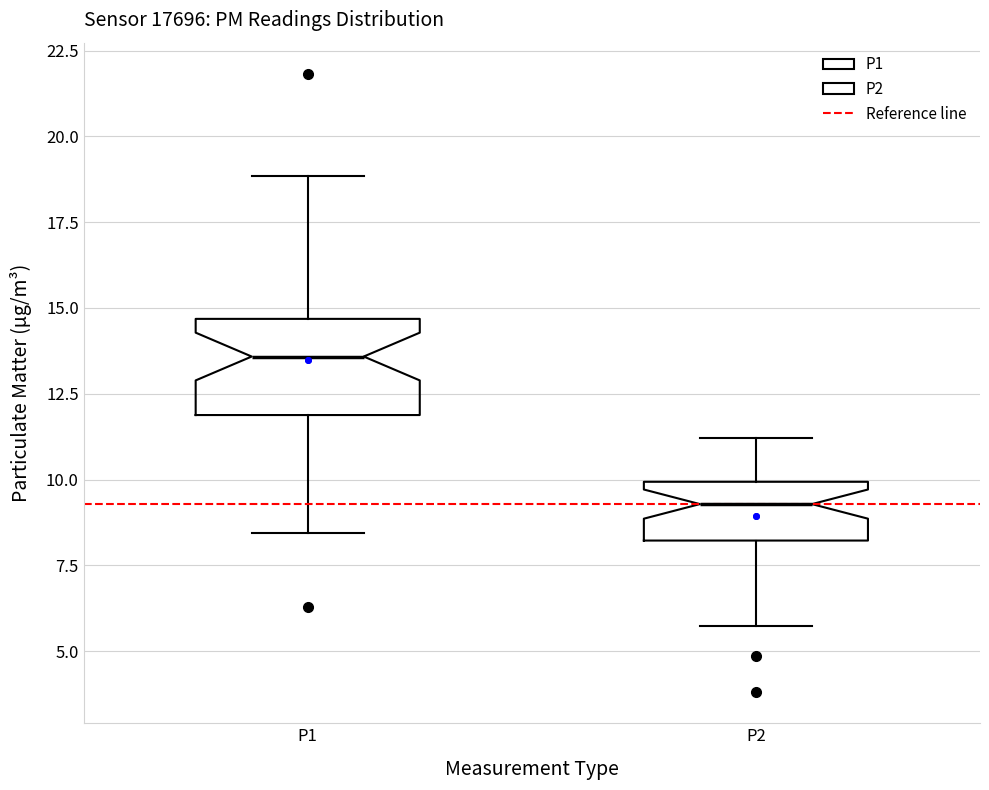

Which box's median line is the lowest?

P2